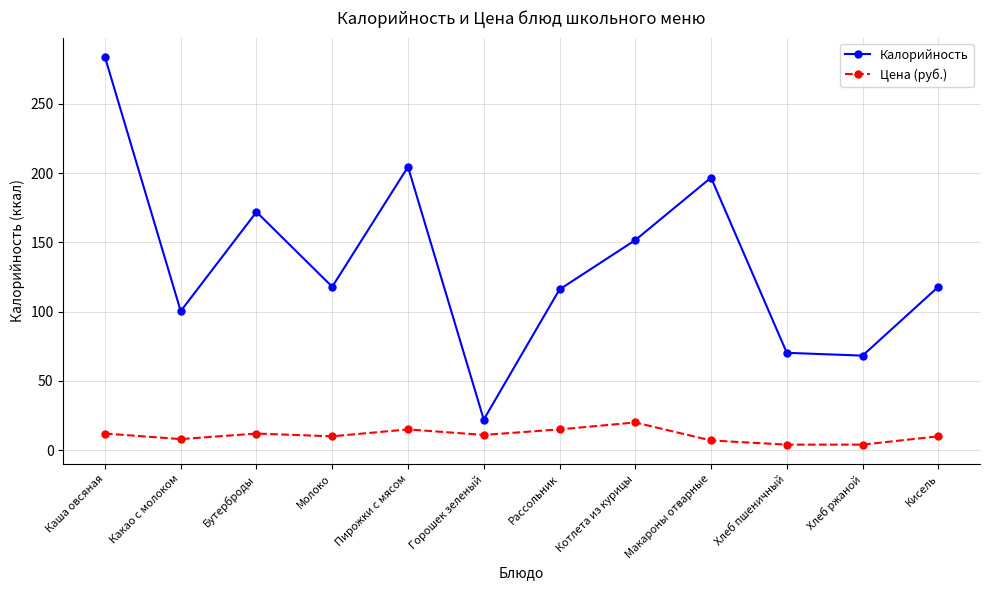

True or false: Калорийность and Цена (руб.) intersect in this chart.

False